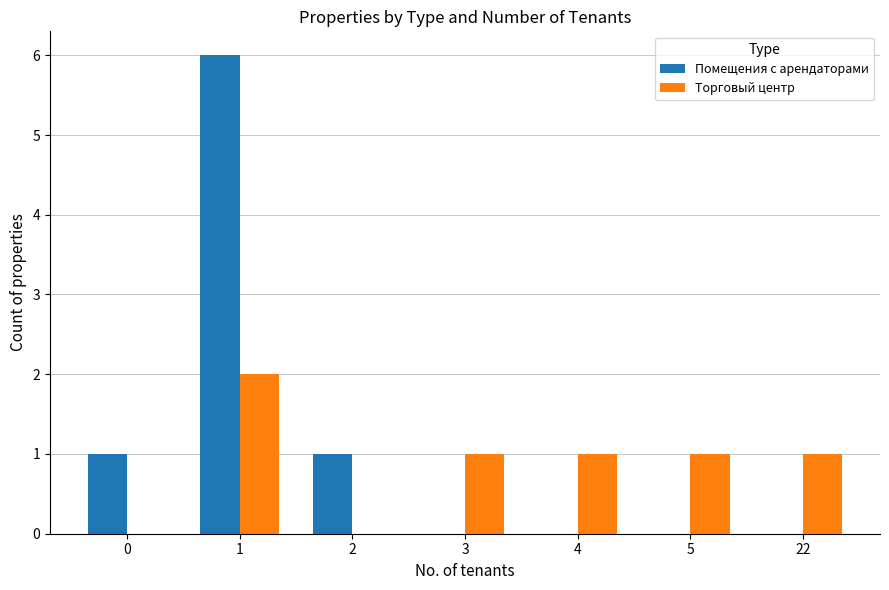

What are all the series names shown in the legend?

Помещения с арендаторами, Торговый центр